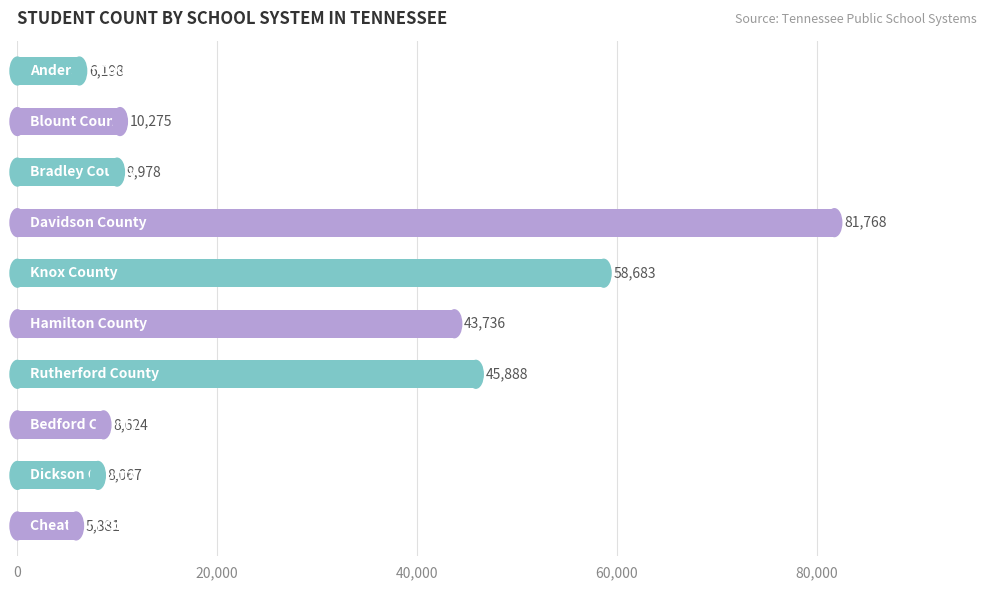

What is the smallest value displayed?

5880.8